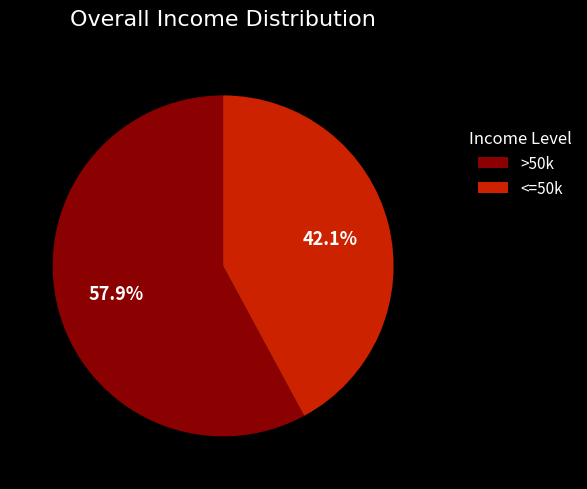

Combined, do <=50k and >50k account for over 50%?

Yes